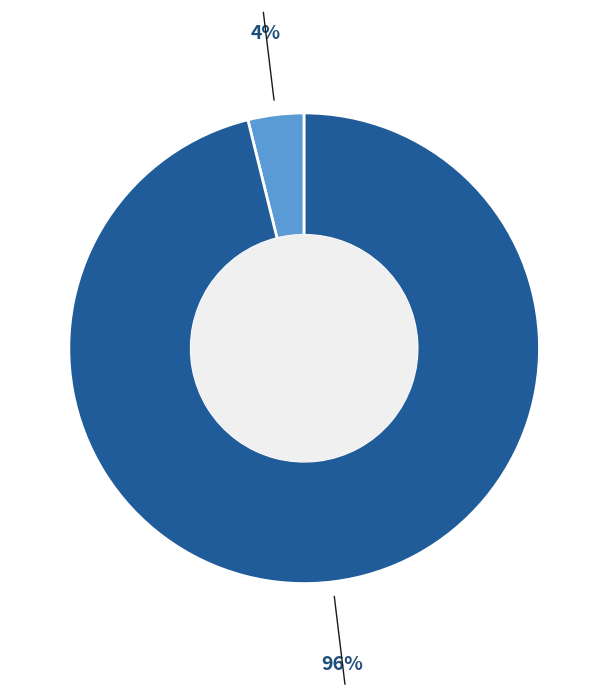

To the nearest percent, what is the difference between the largest and smallest slice percentages?

92%